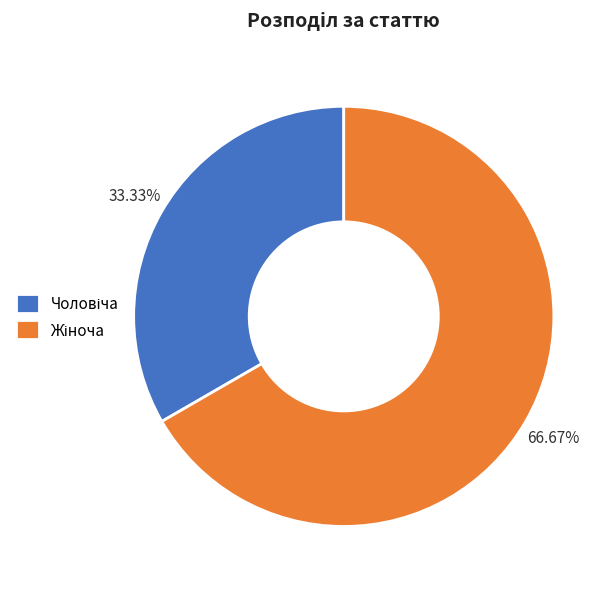

Is there a majority slice in this chart?

Yes